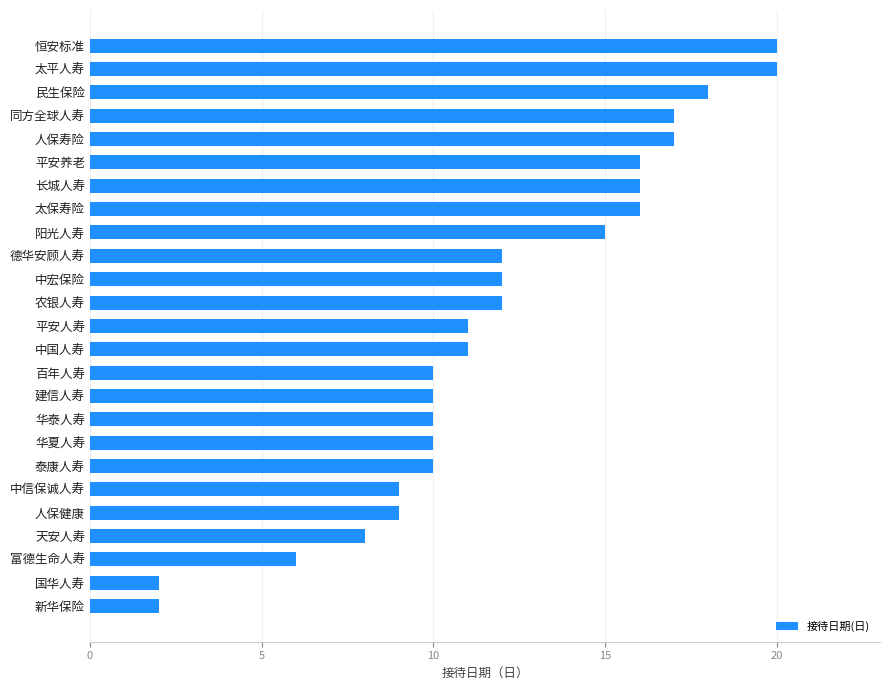

Is it true that the value at 国华人寿 is 2?

True